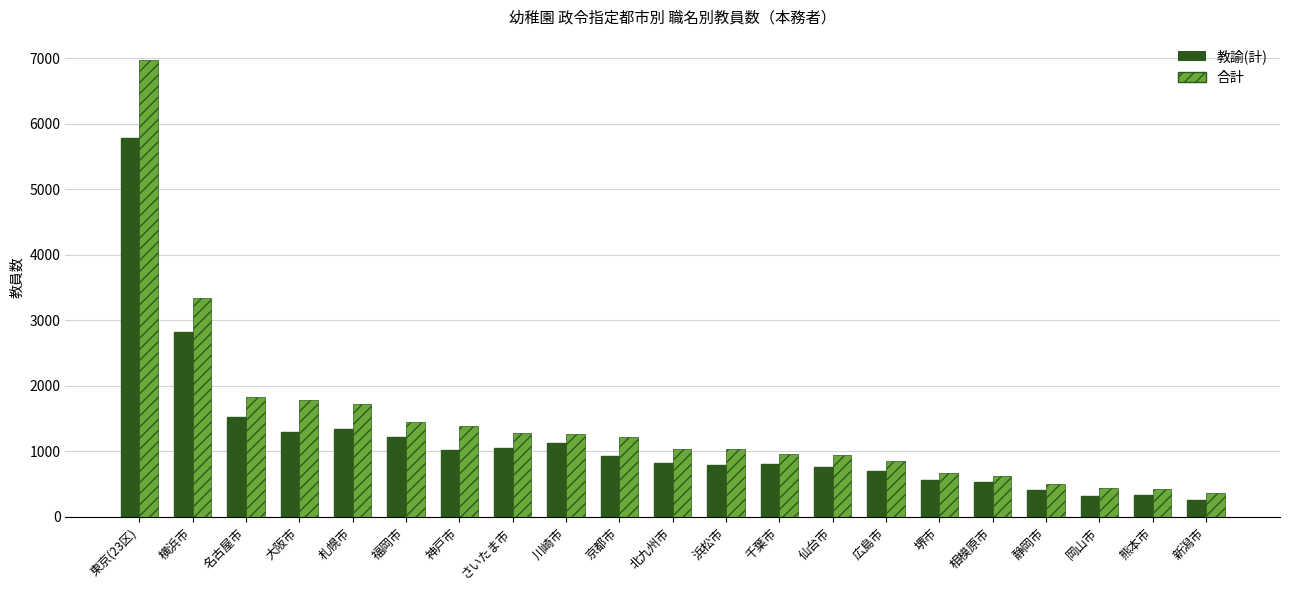

Which series has the largest total across all categories?

合計